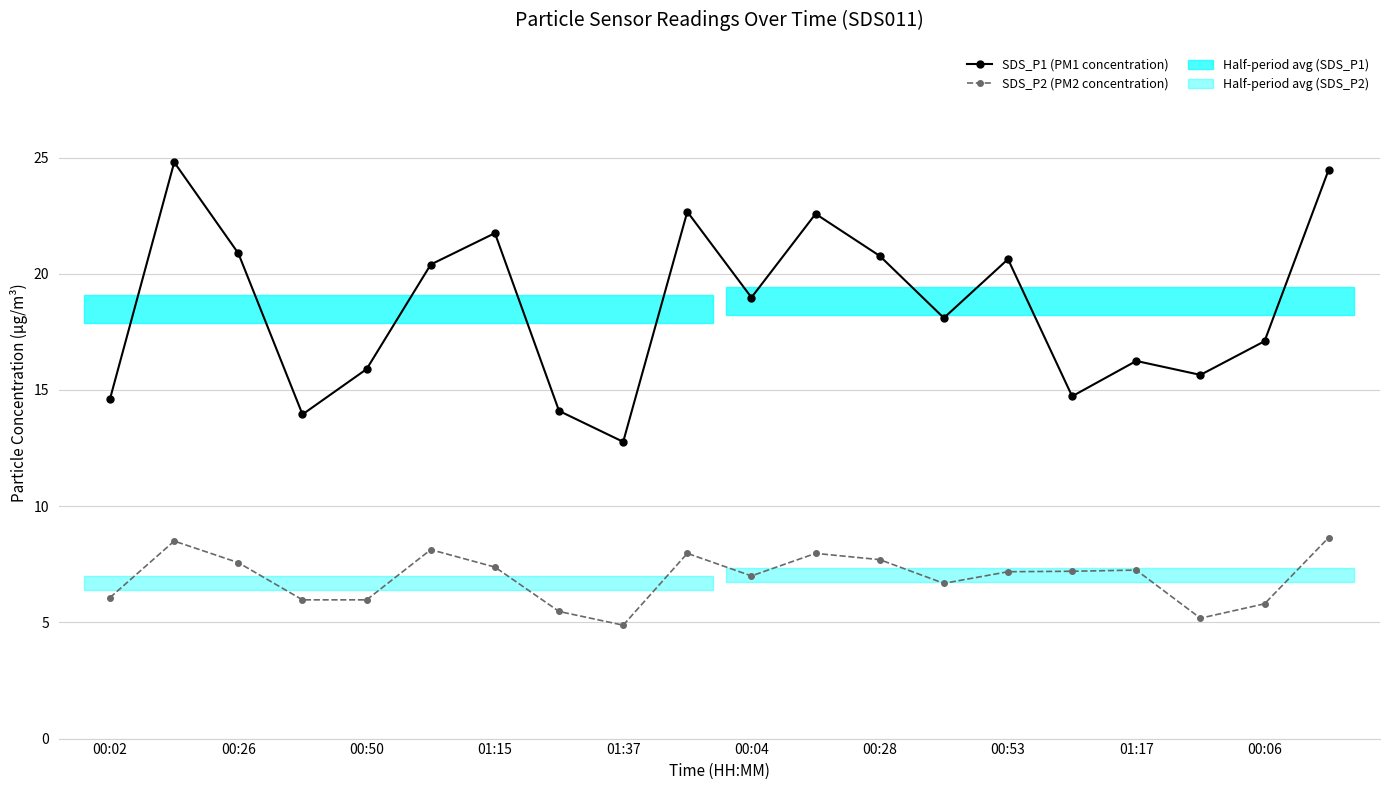

What is the value of the SDS_P2 (PM2 concentration) point at the 15th from the left?

7.2